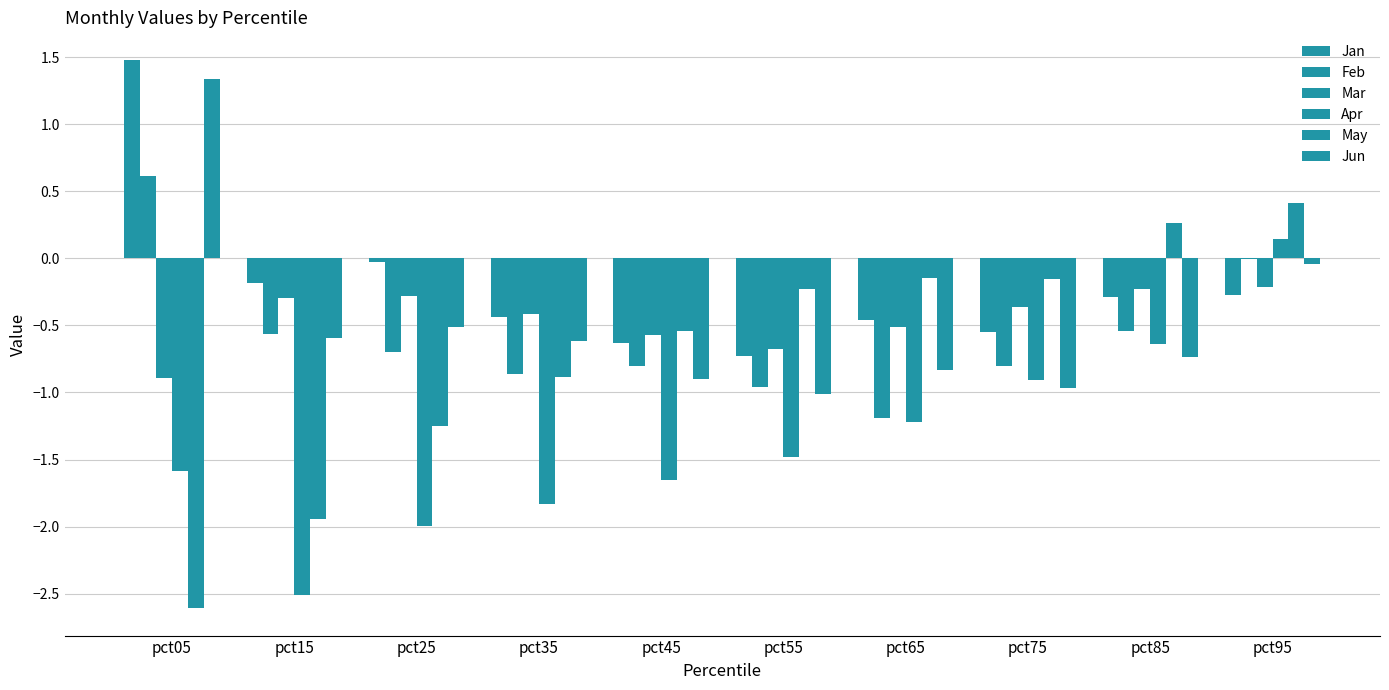

How many groups of bars are there?

10